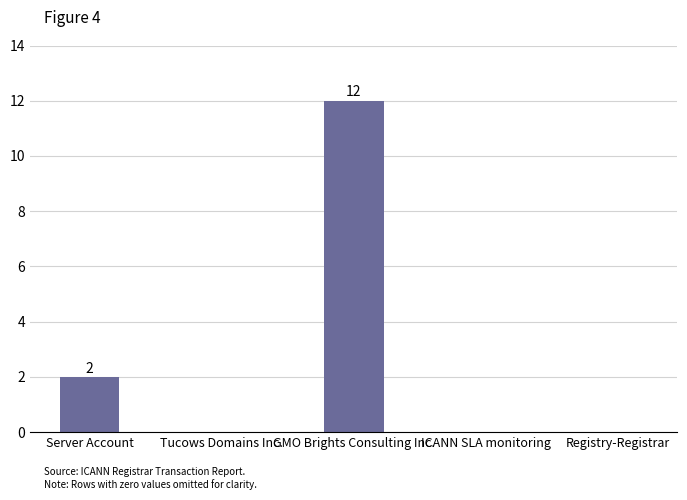

Which label corresponds to the largest value in the chart?

GMO Brights Consulting Inc.